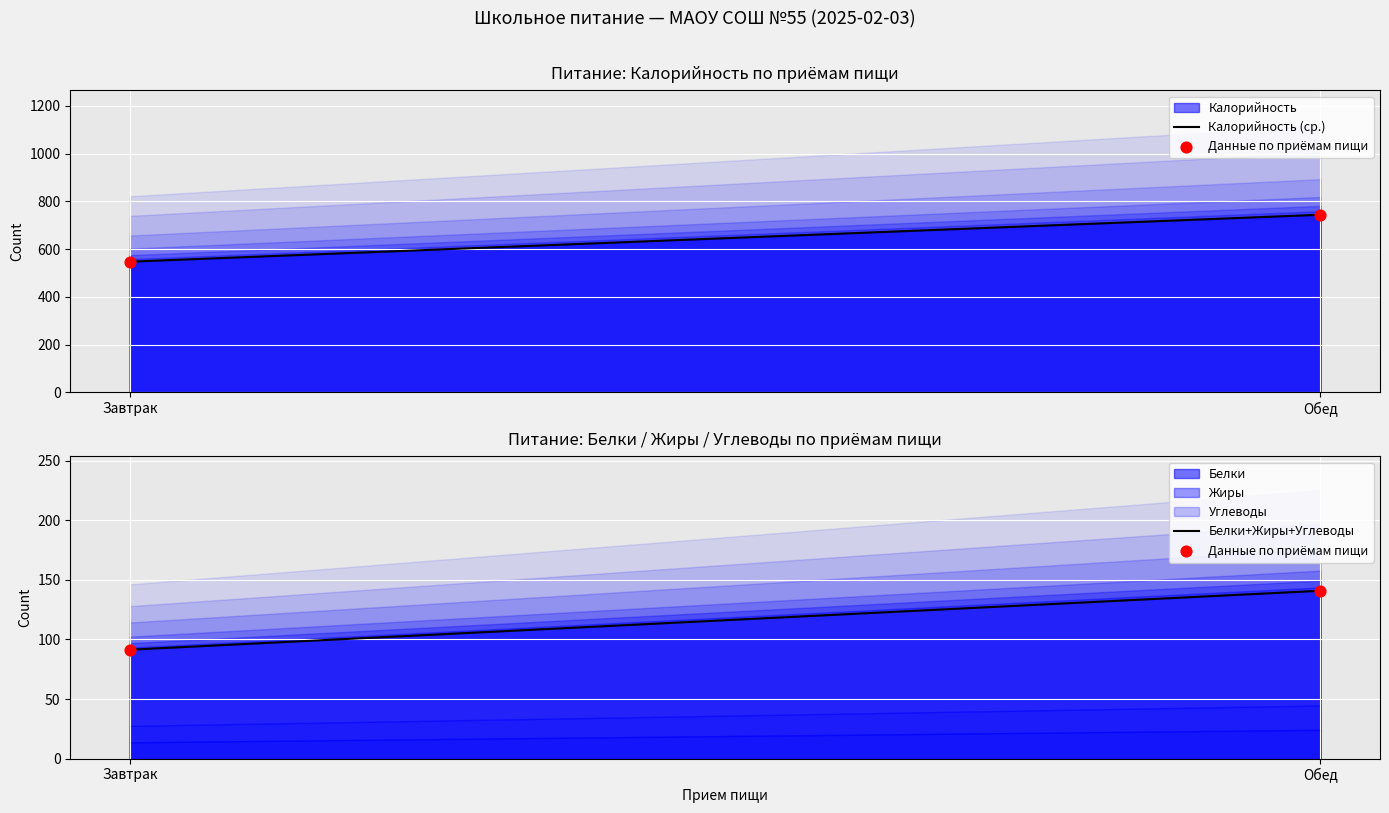

Which series reaches the maximum Y coordinate?

Калорийность